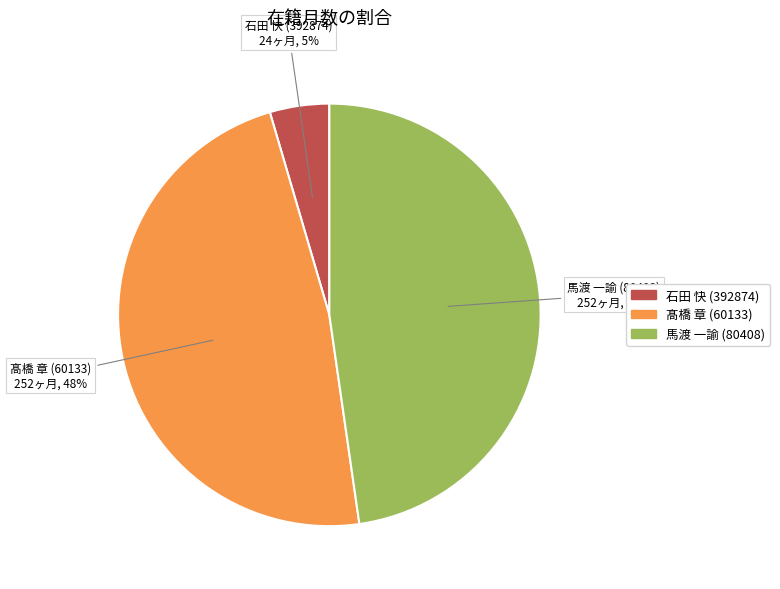

To the nearest percent, what portion does 馬渡 一諭 (80408) represent?

48%